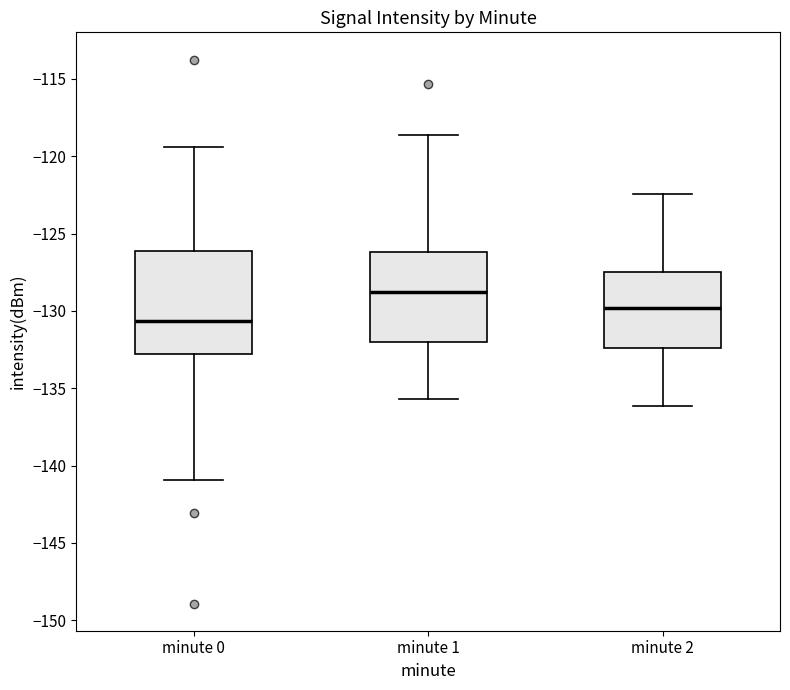

Reading left to right, read every box against the y-axis: the position of its median line, the range the box covers, and the ends of its whiskers. The values are not printed on the chart, so give them approximately, as read against the axis.

minute 0: median -130.5, box -133.0 to -126.0, whiskers -141.0 to -119.5
minute 1: median -129.0, box -132.0 to -126.0, whiskers -135.5 to -118.5
minute 2: median -130.0, box -132.5 to -127.5, whiskers -136.0 to -122.5